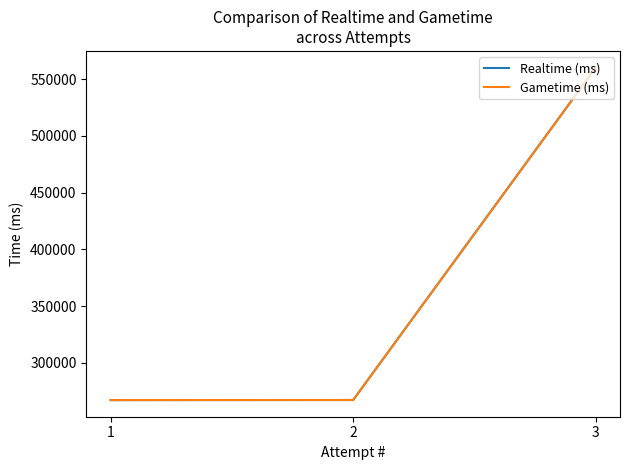

What is the total value across all series at 3?

1120212